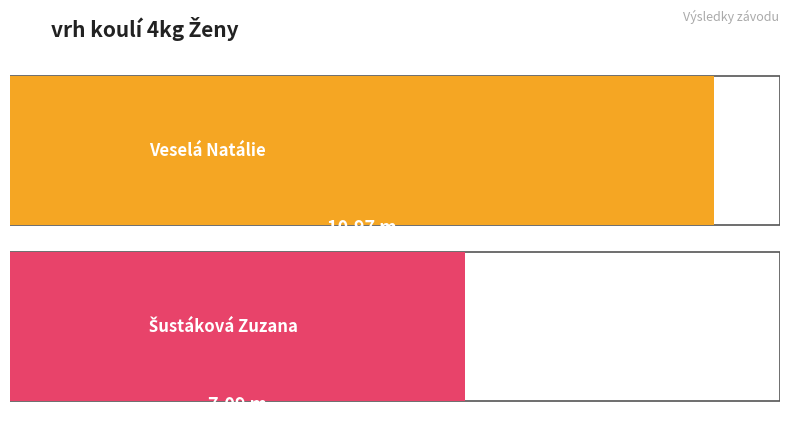

Is it true that the value at Veselá Natálie is 11.0?

True